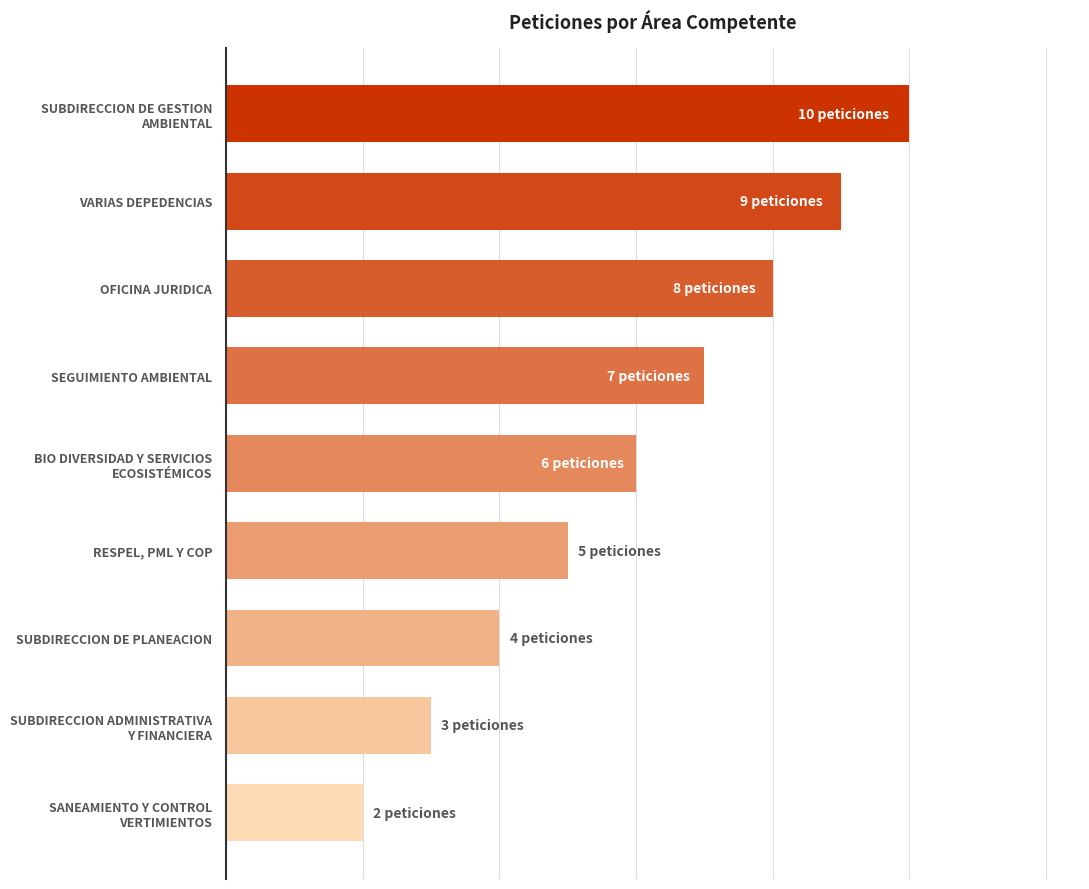

Does the chart contain any negative values?

No